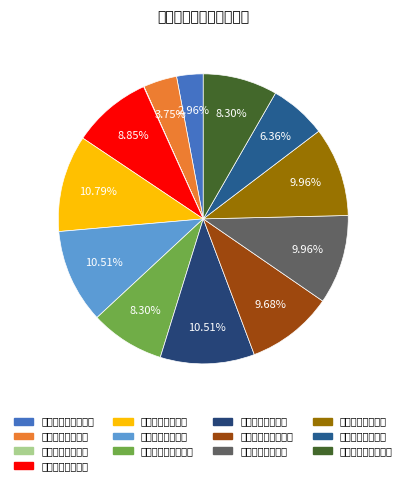

To the nearest percent, what portion does 怀集金鸡森林公园 represent?

11%